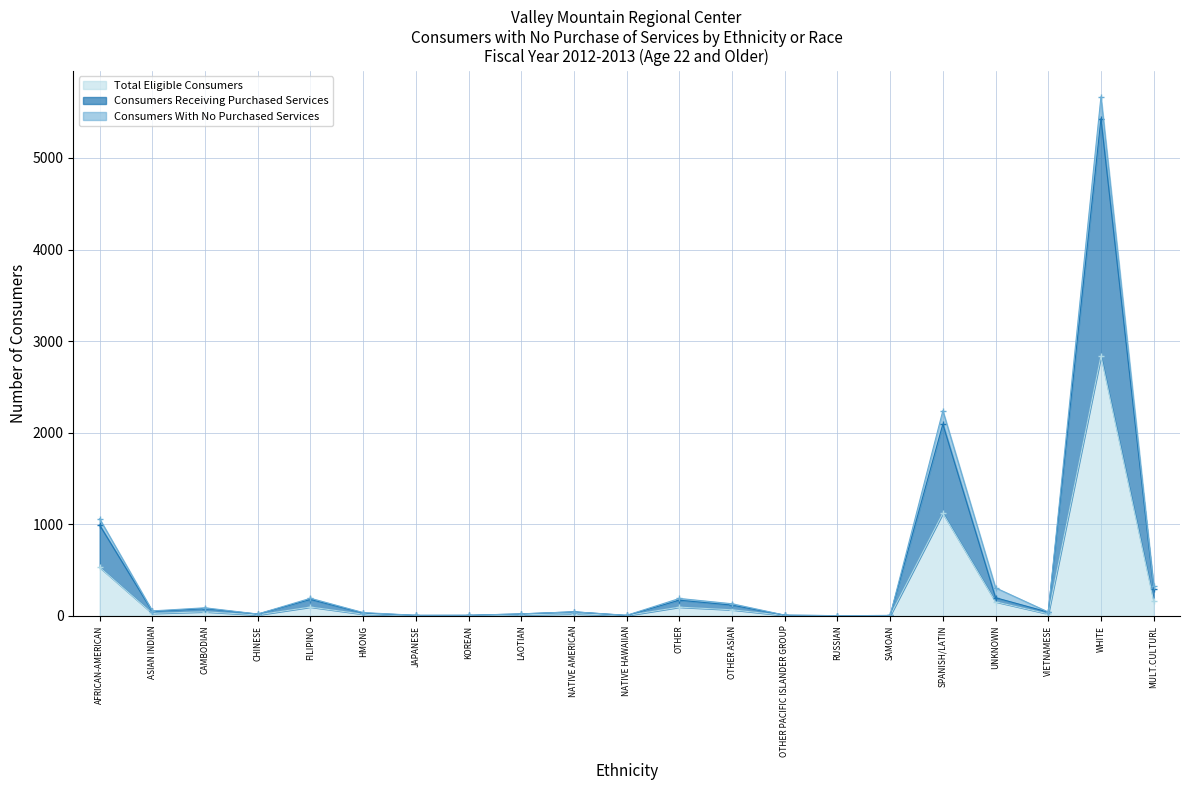

In Total Eligible Consumers, how many points are lower than both neighbors (excluding endpoints)?

5